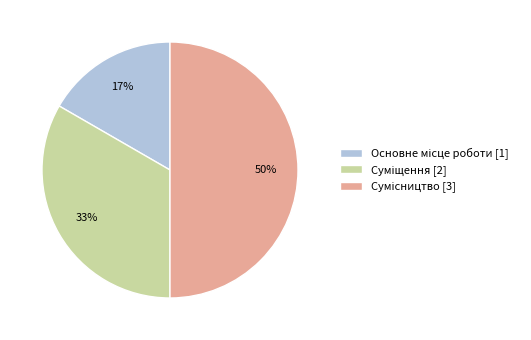

To the nearest percent, what is the average slice percentage?

33%